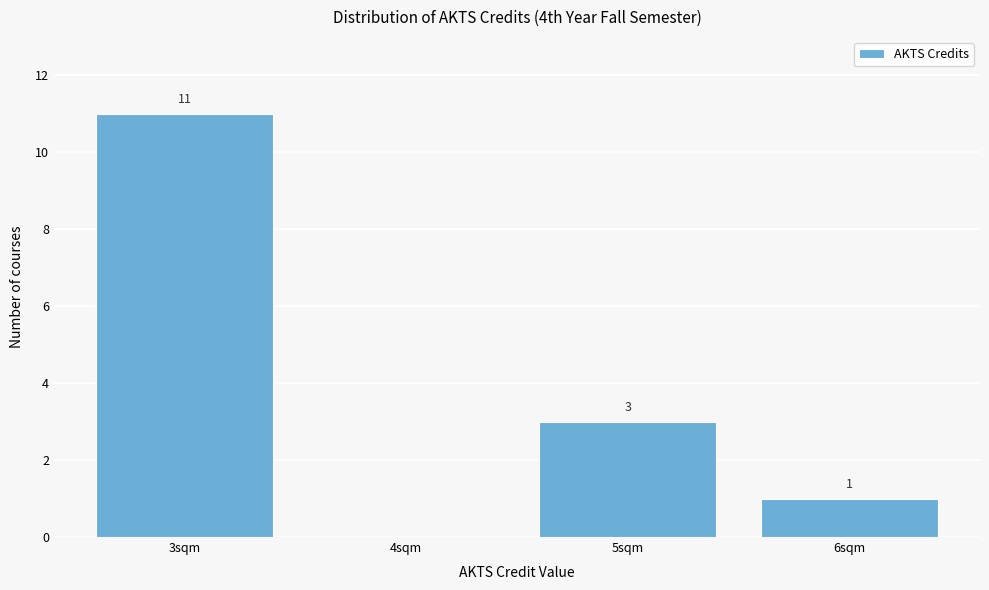

Reading left to right, transcribe all the data shown in this chart.

3sqm=11	4sqm=0	5sqm=3	6sqm=1